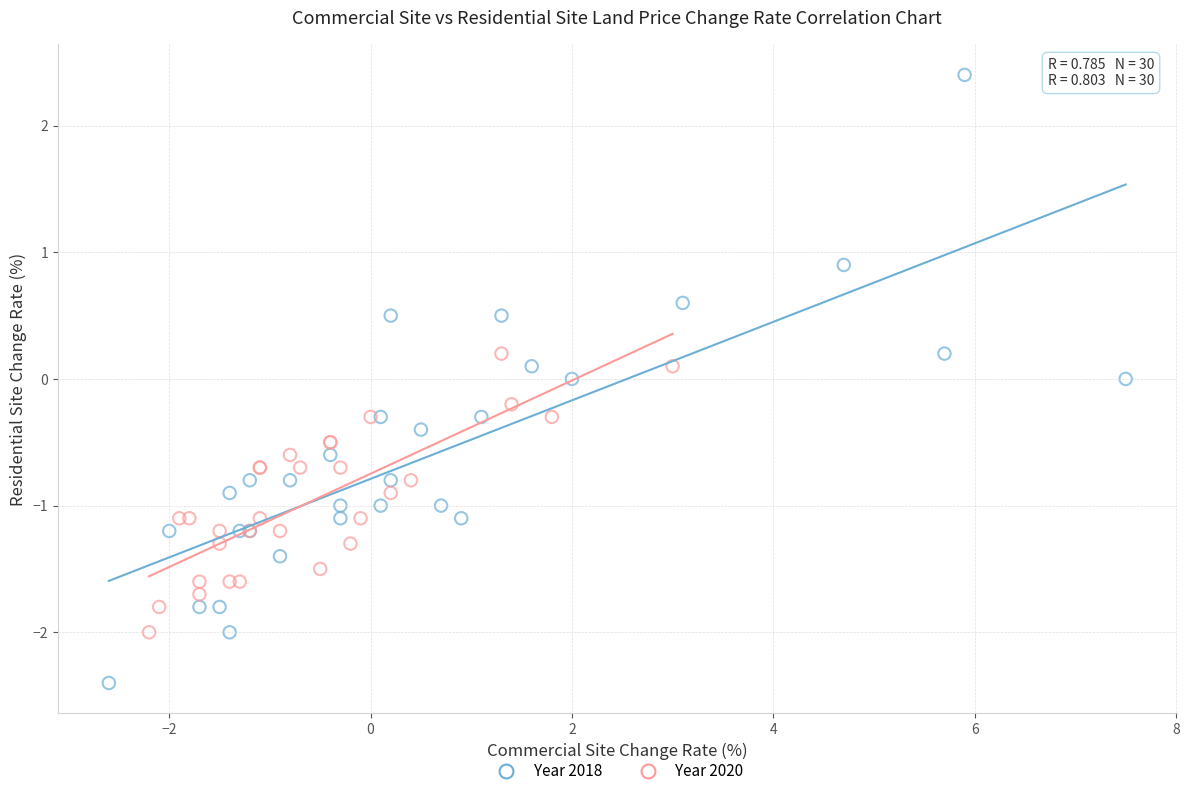

Which series has the widest spread of Y values?

Year 2018